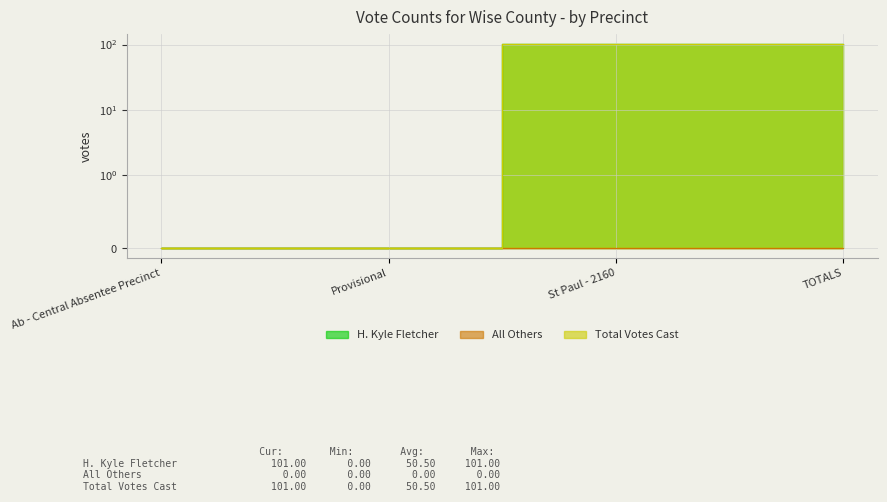

Is the value of Total Votes Cast at Ab - Central Absentee Precinct greater than the value of H. Kyle Fletcher at Provisional?

No